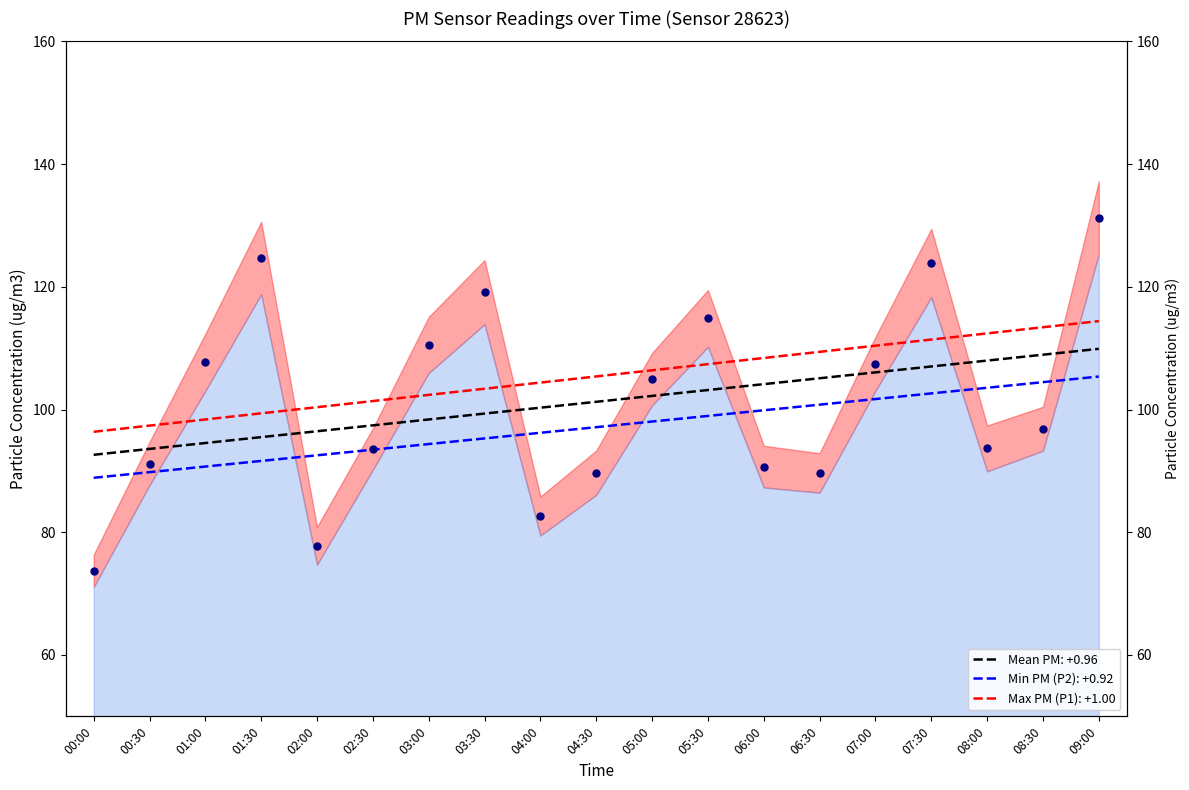

Which series has the largest Y range (max minus min)?

P1